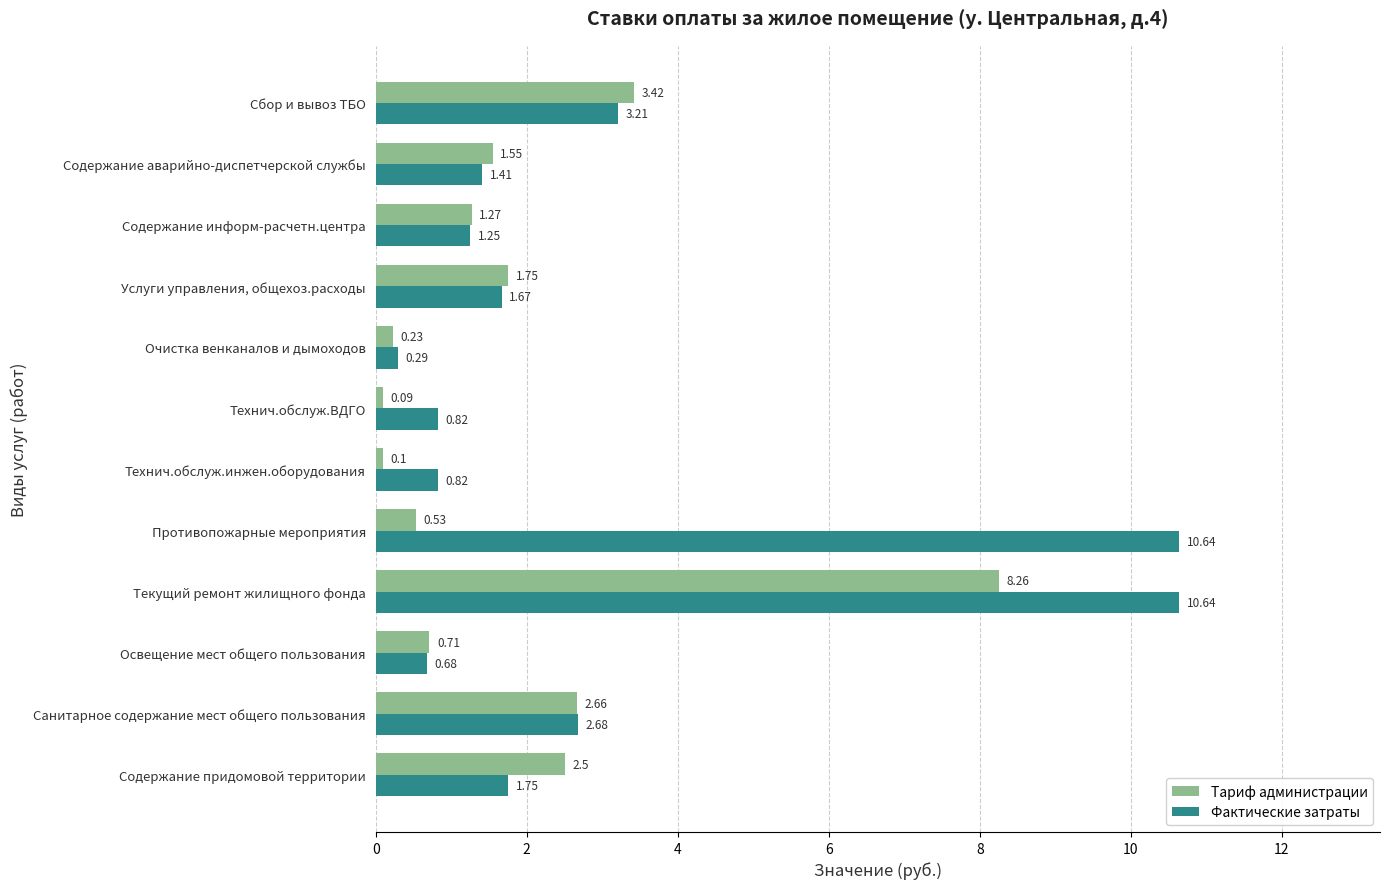

At which category does the chart reach its minimum across all series?

Технич.обслуж.ВДГО